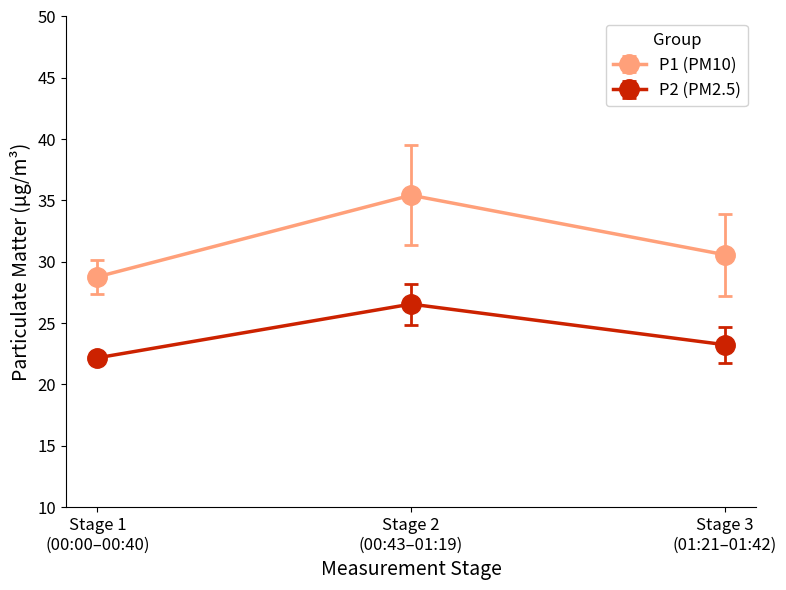

Which series has the largest total across all categories?

P1 (PM10)